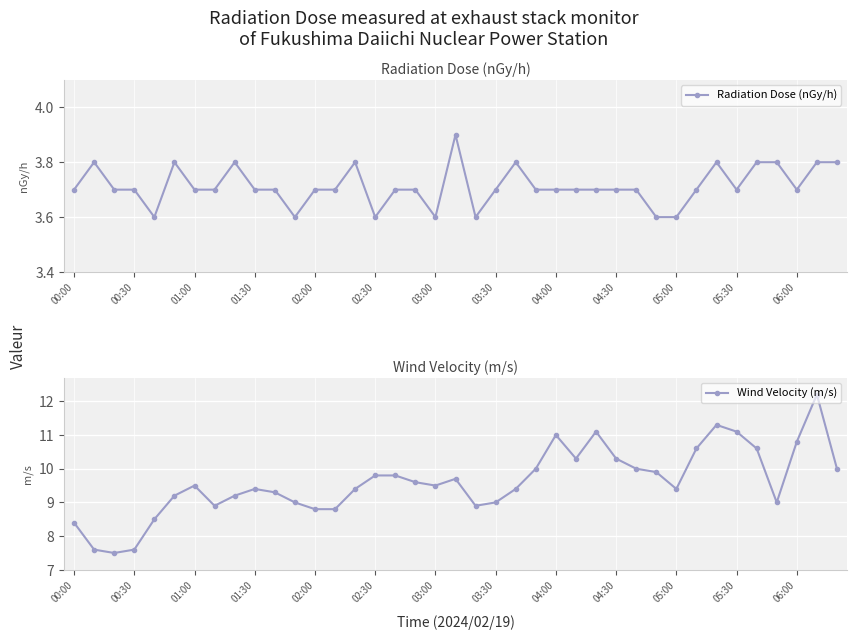

What are all the series names shown in the legend?

Radiation Dose (nGy/h), Wind Velocity (m/s)